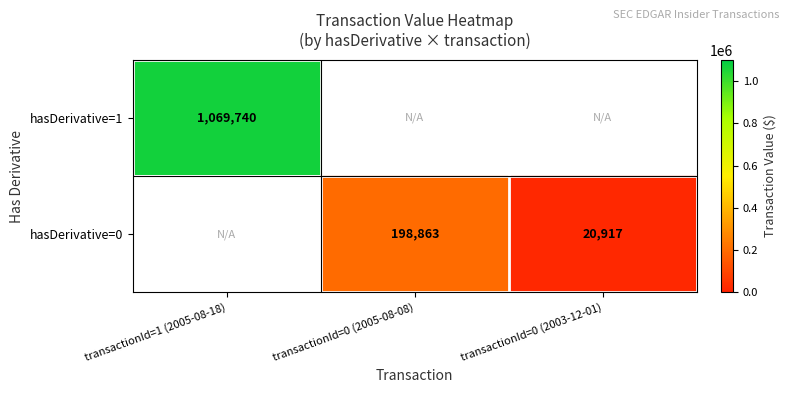

What is the smallest value displayed?

20917.0